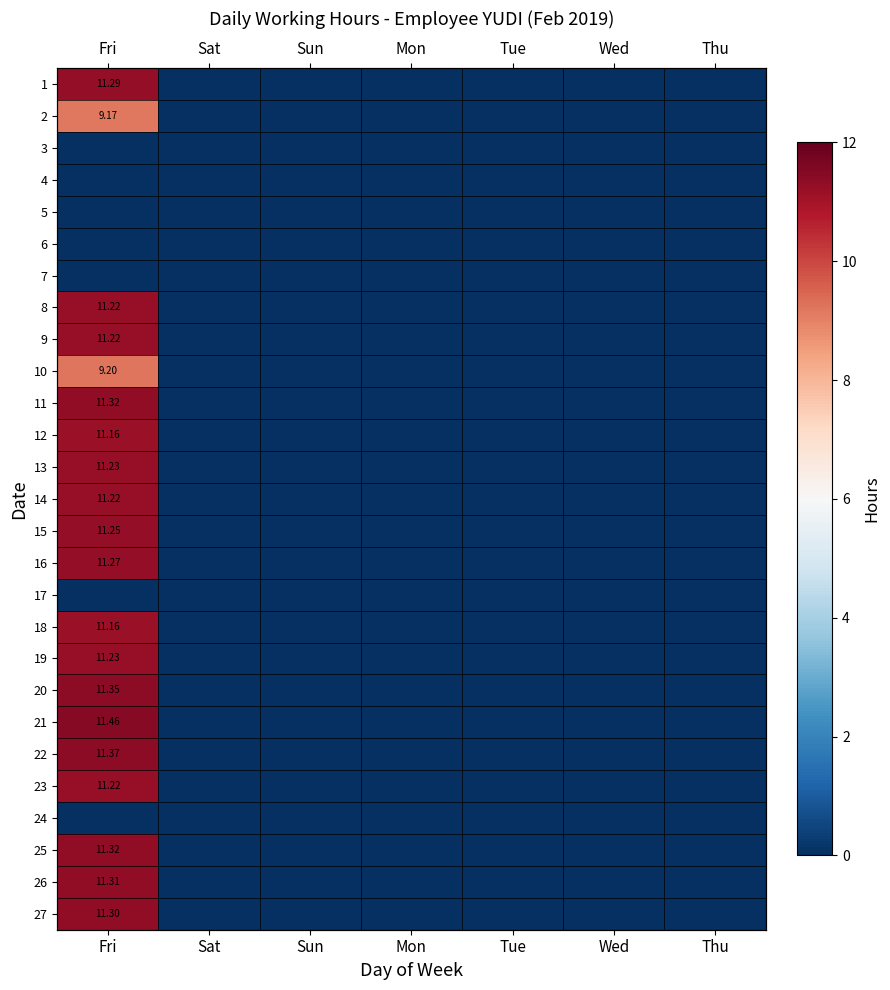

The 14 series shows 19.8 at Fri. True or false?

False